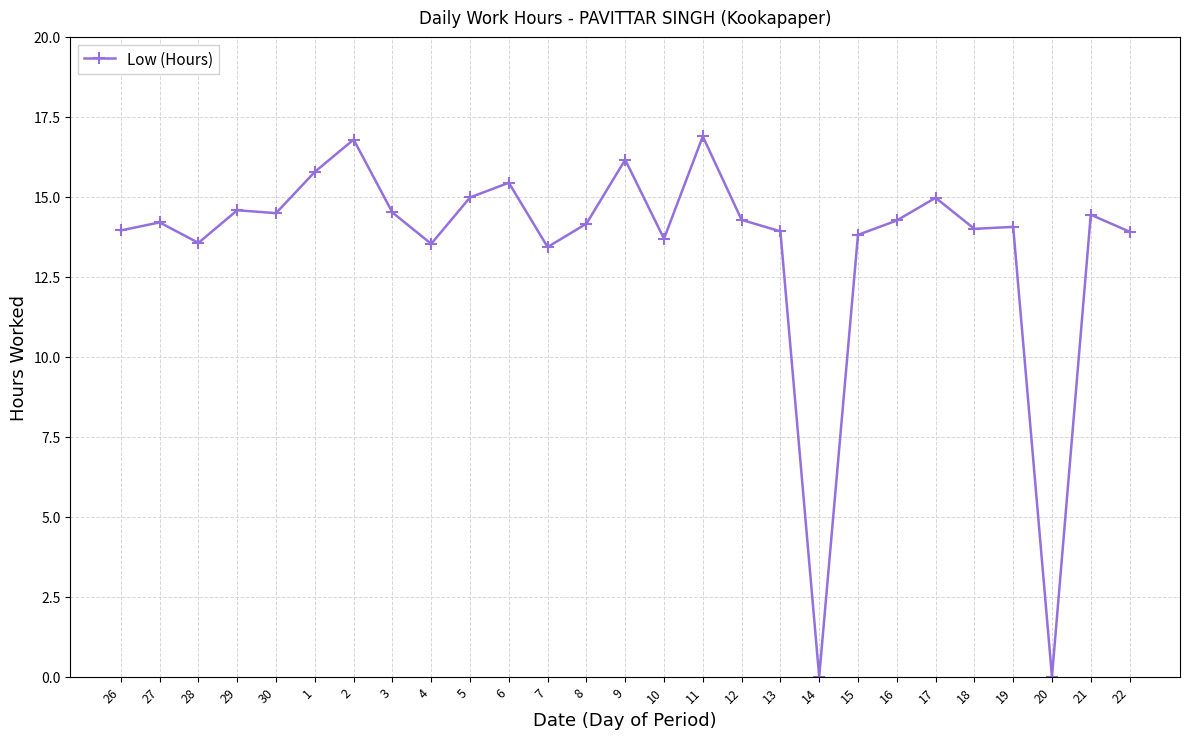

What is the value of the 24th point from the left?

14.1